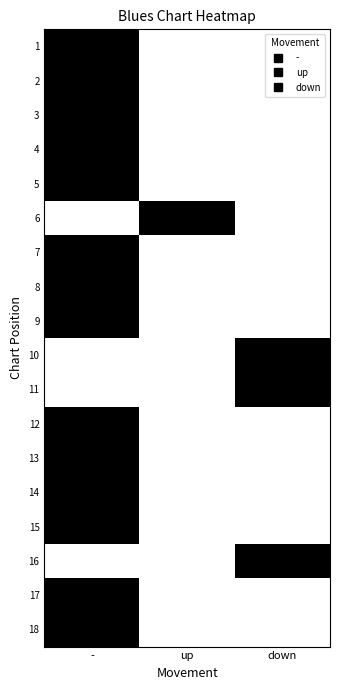

What is the difference between the highest and lowest values at down?

1